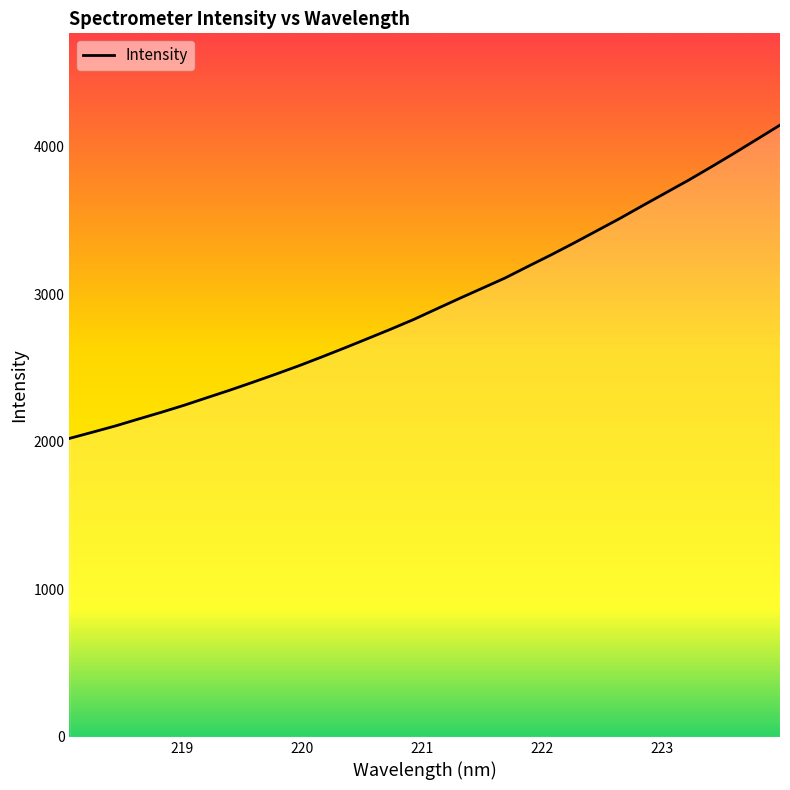

What is the greatest value displayed?

4148.0